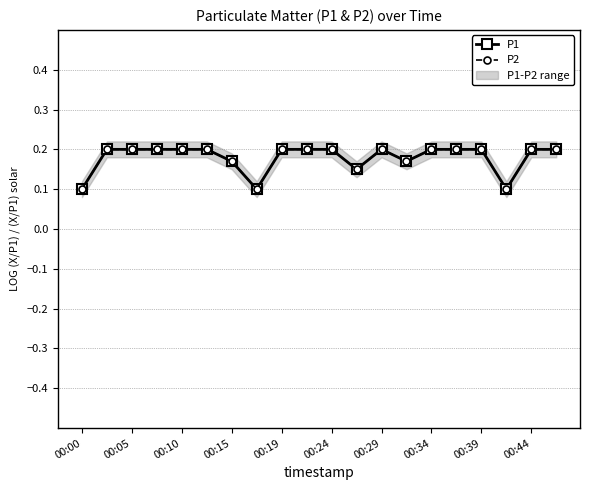

Is this an area chart (filled region under the line)?

No